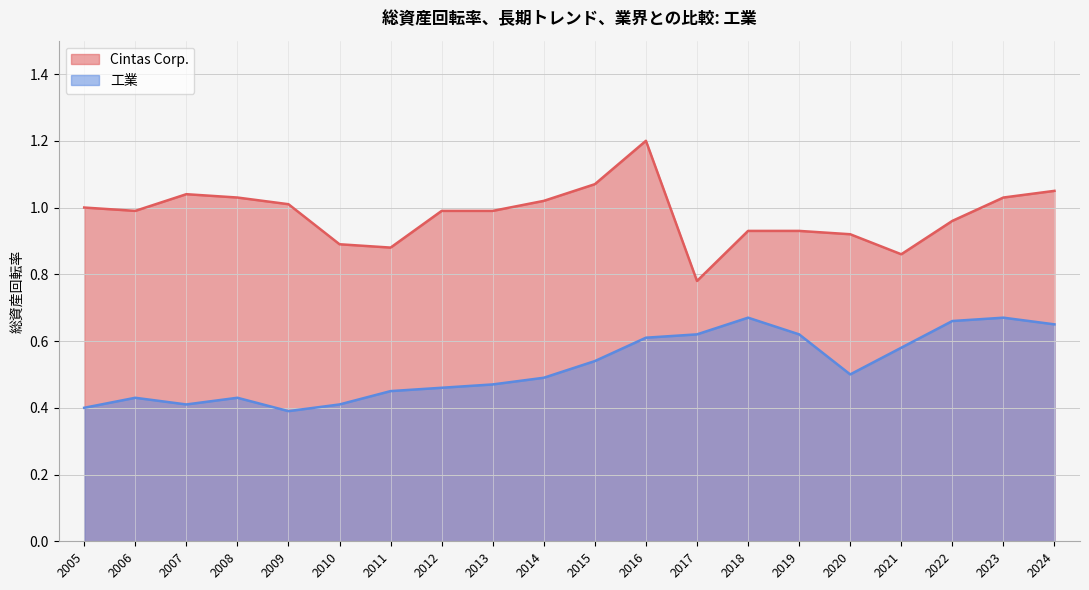

What is the difference between the maximum and minimum values in the Cintas Corp. series?

0.4